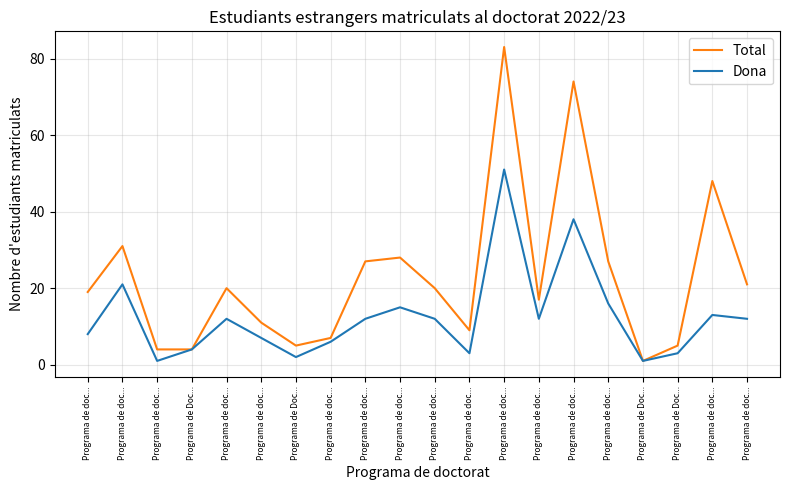

Reading right to left, transcribe all the data shown in this chart.

Total: 21	48	5	1	27	74	17	83	9	20	28	27	7	5	11	20	4	4	31	19
Dona: 12	13	3	1	16	38	12	51	3	12	15	12	6	2	7	12	4	1	21	8